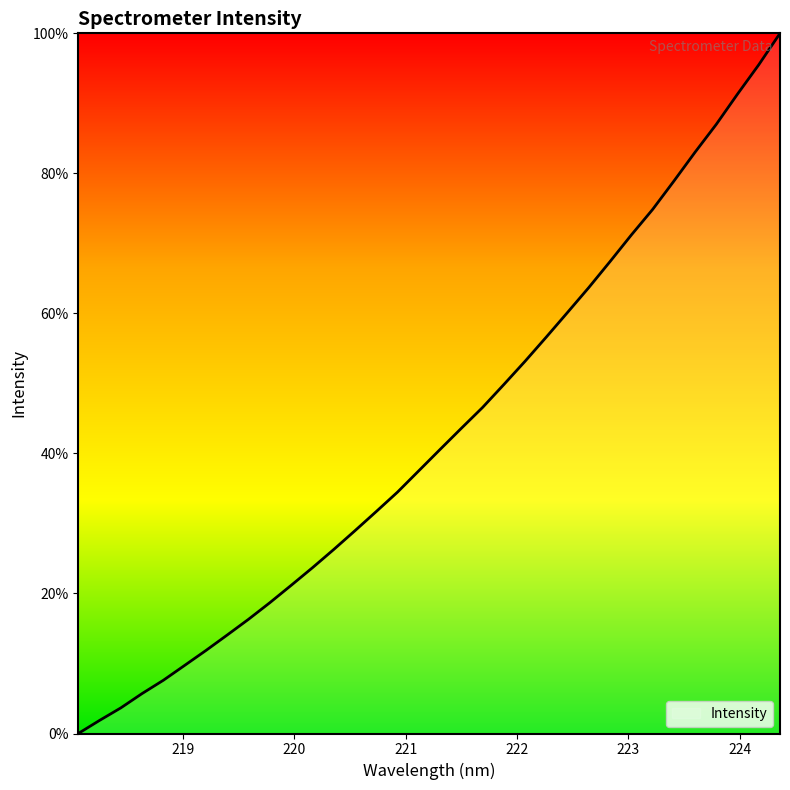

What is the difference between the maximum and minimum values?

100.0